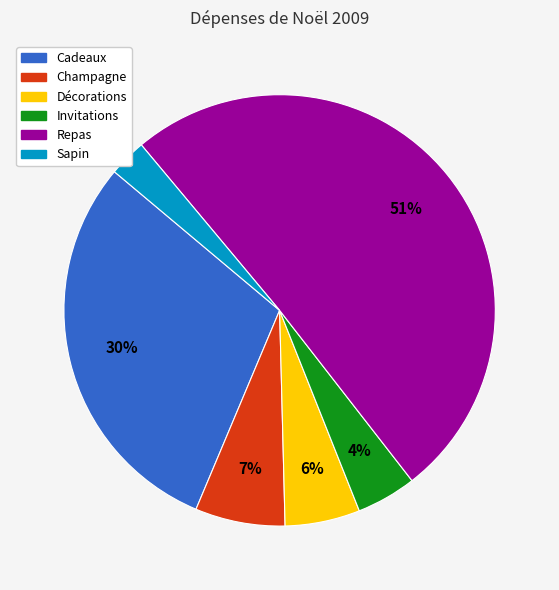

What percentage is the Décorations slice, to the nearest percent?

6%